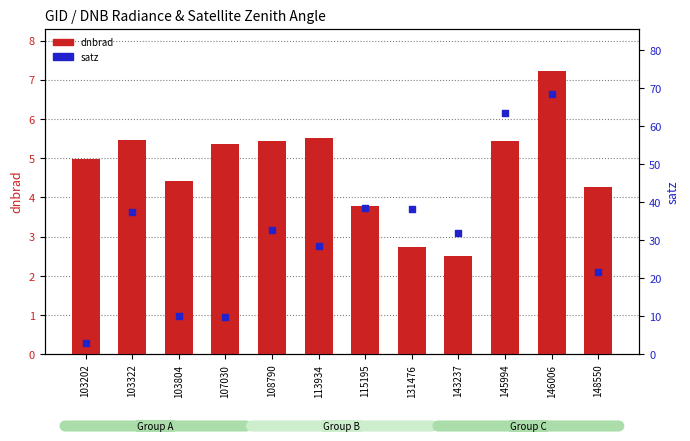

At which category is the sum across all series the highest?

146006